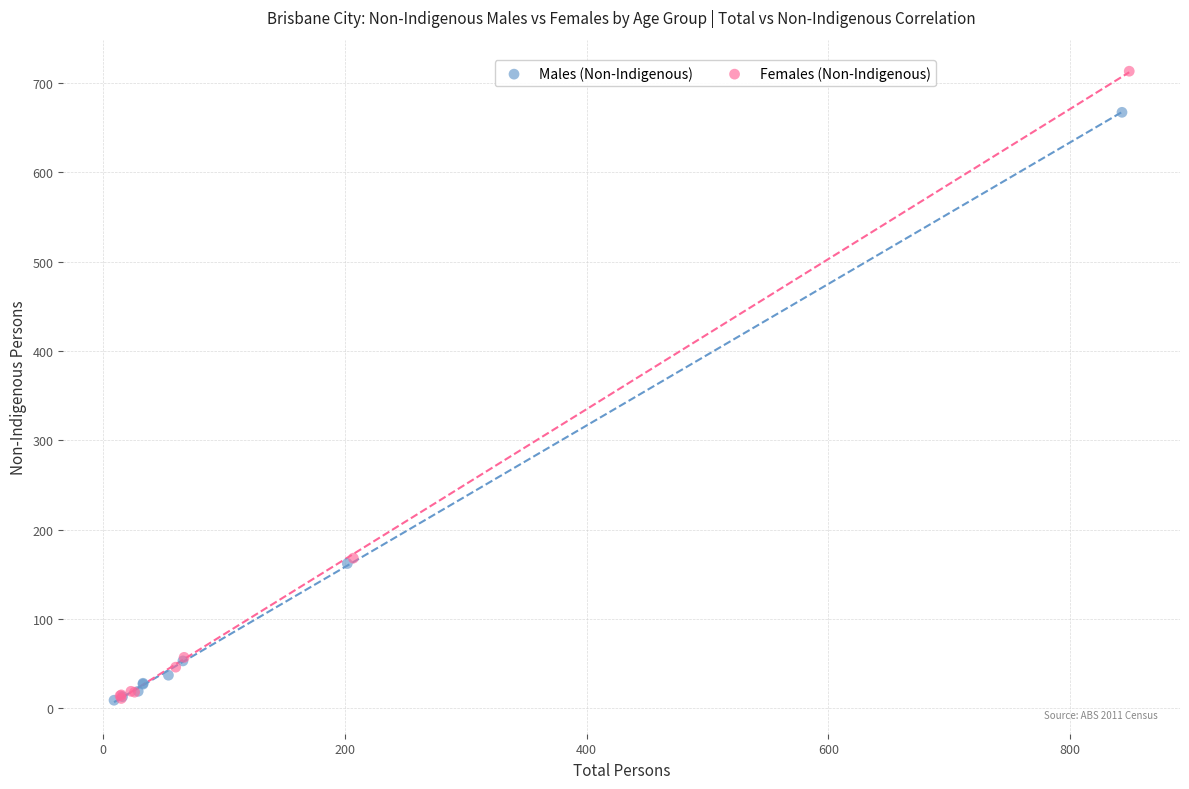

Which series has the widest spread of Y values?

Females (Non-Indigenous)